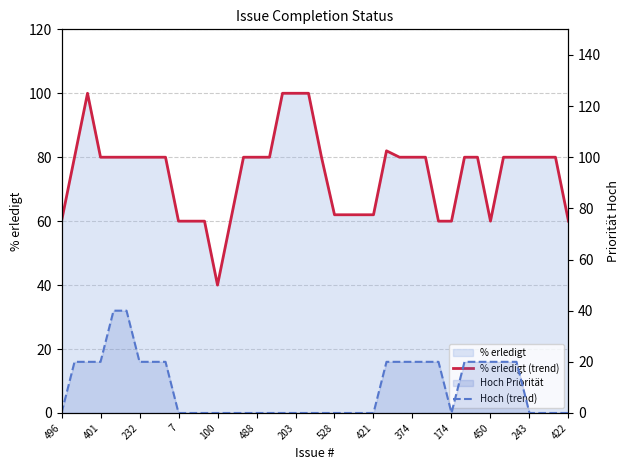

How many lines are shown in the chart?

2